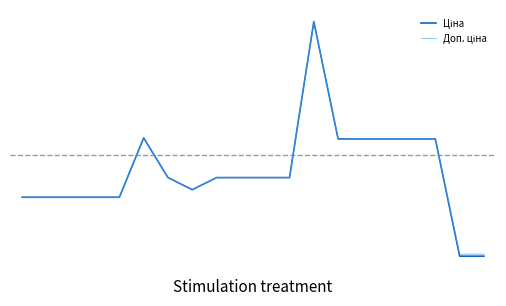

Does the chart have visible grid lines?

No